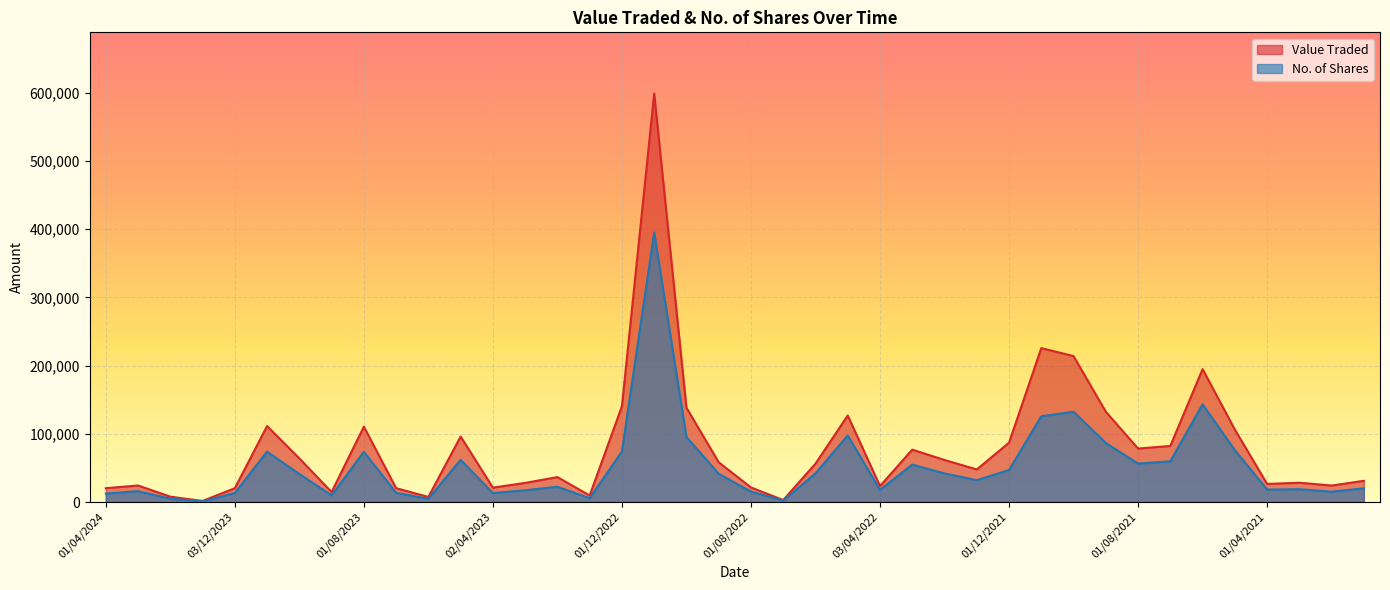

What is the average value of the No. of Shares series?

52403